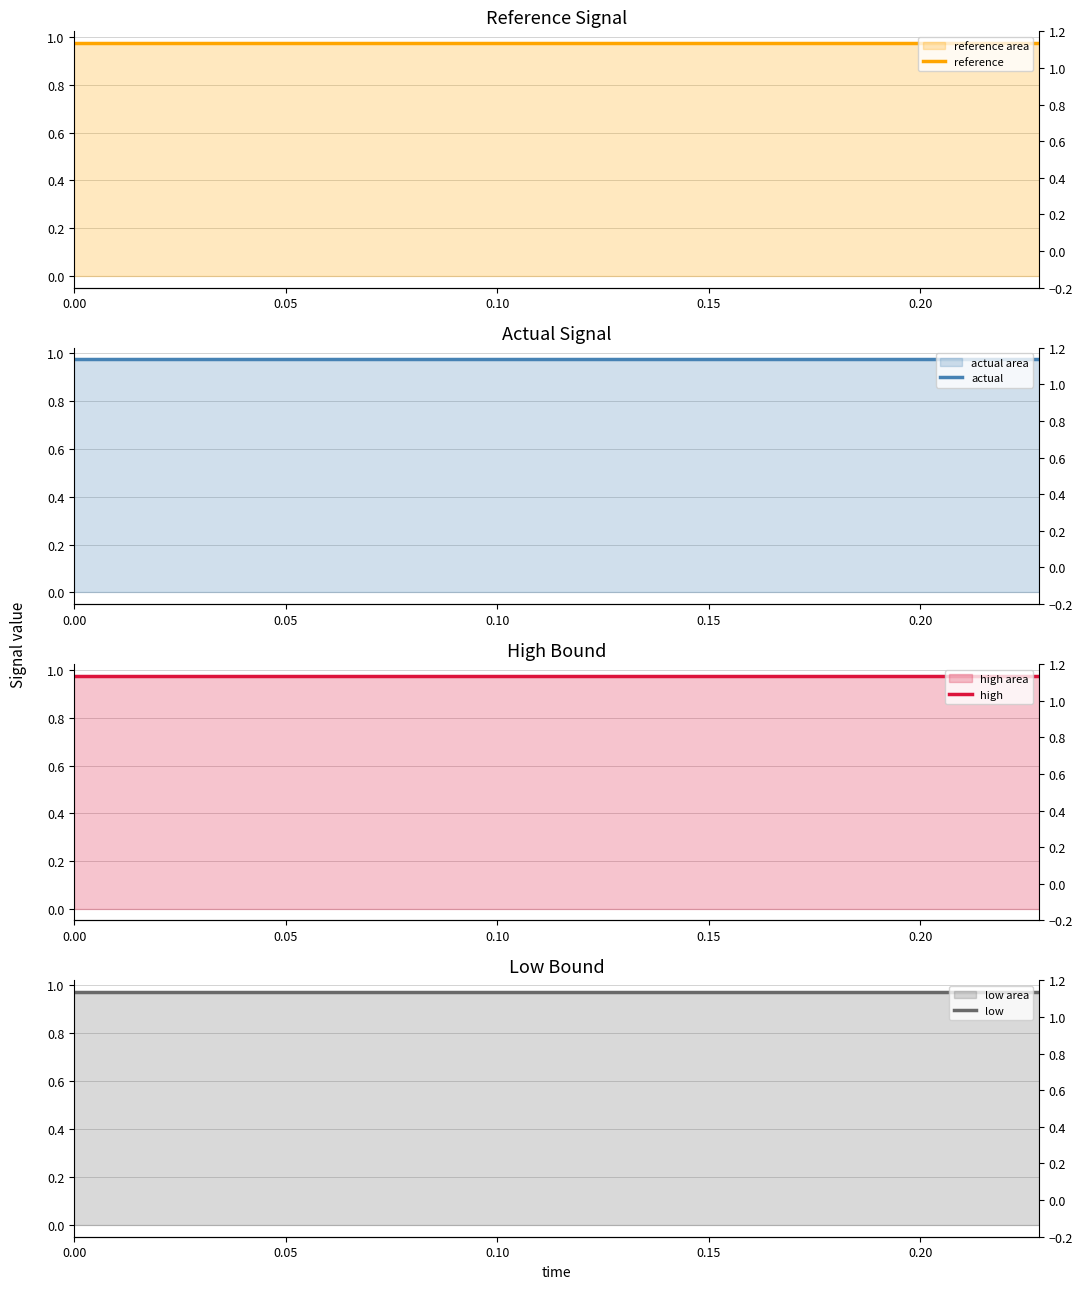

At 0.00, list the series in order from smallest to largest.

low, actual, reference, high